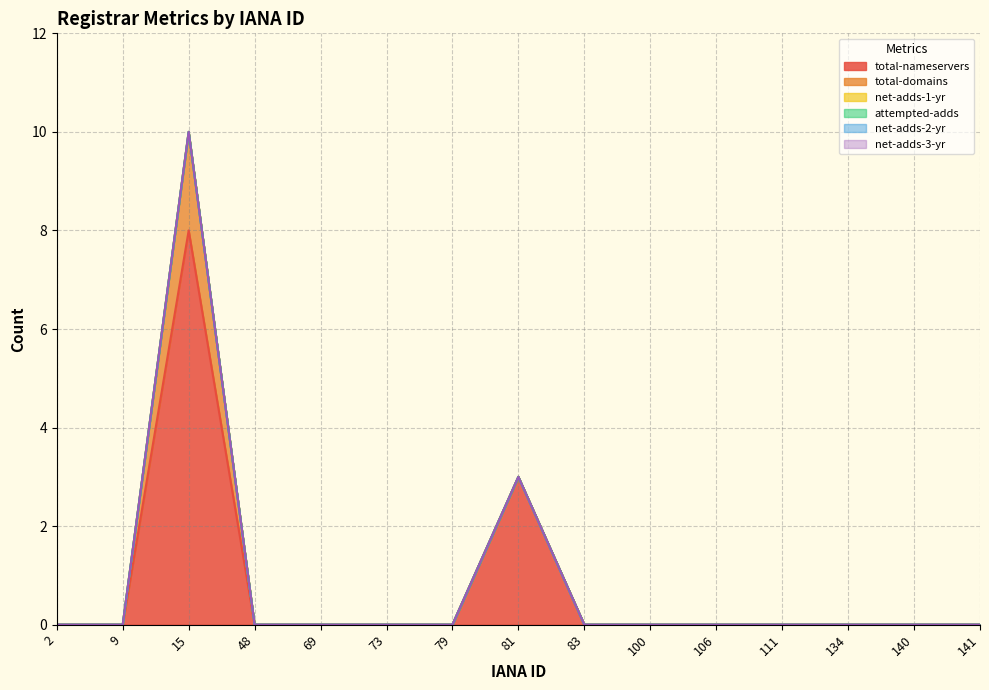

At which category does the chart reach its peak across all series?

15